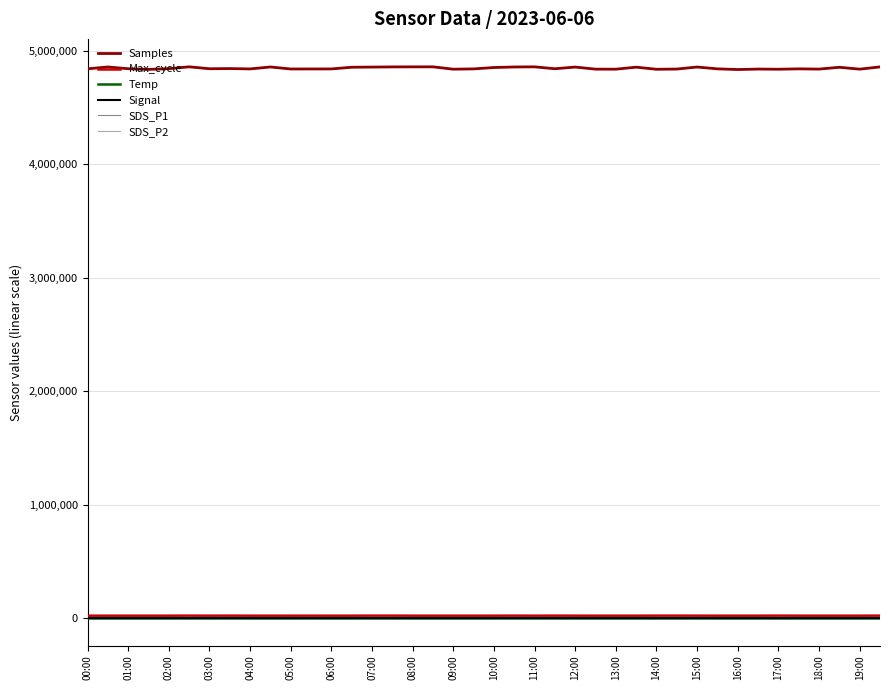

Reading left to right, transcribe all the data shown in this chart.

Samples: 4841661.0	4857958.0	4842471.0	4836675.0	4842765.0	4859223.0	4842319.0	4843853.0	4840705.0	4857749.0	4840172.0	4840291.0	4840677.0	4855449.0	4856945.0	4858480.0	4858969.0	4859066.0	4838340.0	4840973.0	4853011.0	4857865.0	4859061.0	4842286.0	4857081.0	4838660.0	4838407.0	4856064.0	4837585.0	4839504.0	4857402.0	4841334.0	4835249.0	4839423.0	4837975.0	4841249.0	4839171.0	4855099.0	4838656.0	4858460.0
Max_cycle: 20056.0	20041.0	20069.0	20046.0	20053.0	20506.0	20052.0	20398.0	20057.0	20038.0	20054.0	20093.0	20050.0	20050.0	20454.0	20421.0	20045.0	20052.0	20069.0	20072.0	20076.0	20429.0	20034.0	20423.0	20101.0	20049.0	20048.0	20049.0	20414.0	20451.0	20129.0	20056.0	20045.0	20049.0	20499.0	20042.0	20052.0	20057.0	20057.0	20482.0
Temp: 10.9	10.9	10.9	10.9	10.8	10.8	10.8	10.8	10.8	10.8	10.8	10.7	10.8	10.7	10.7	10.7	10.7	10.7	10.7	10.6	10.6	10.6	10.8	10.5	10.5	10.5	10.5	10.5	10.6	10.5	10.4	10.5	10.5	10.4	10.4	10.5	10.5	10.4	10.5	10.4
Signal: -80.0	-80.0	-80.0	-80.0	-79.0	-81.0	-80.0	-80.0	-81.0	-80.0	-80.0	-80.0	-79.0	-80.0	-80.0	-80.0	-80.0	-80.0	-80.0	-80.0	-80.0	-81.0	-81.0	-81.0	-81.0	-80.0	-81.0	-81.0	-80.0	-81.0	-81.0	-80.0	-80.0	-80.0	-81.0	-80.0	-81.0	-80.0	-81.0	-80.0
SDS_P1: 0.1	0.2	0.1	0.1	0.2	0.1	0.2	0.1	0.2	0.1	0.2	0.2	0.2	0.2	0.2	0.2	0.2	0.2	0.2	0.2	0.2	0.1	0.1	0.2	0.2	0.2	0.2	0.2	0.1	0.2	0.2	0.2	0.2	0.1	0.1	0.2	0.2	0.2	0.1	0.2
SDS_P2: 0.1	0.2	0.1	0.1	0.2	0.1	0.2	0.1	0.2	0.1	0.2	0.2	0.2	0.2	0.2	0.2	0.2	0.2	0.2	0.2	0.2	0.1	0.1	0.2	0.2	0.2	0.2	0.2	0.1	0.2	0.2	0.2	0.2	0.1	0.1	0.2	0.2	0.2	0.1	0.2